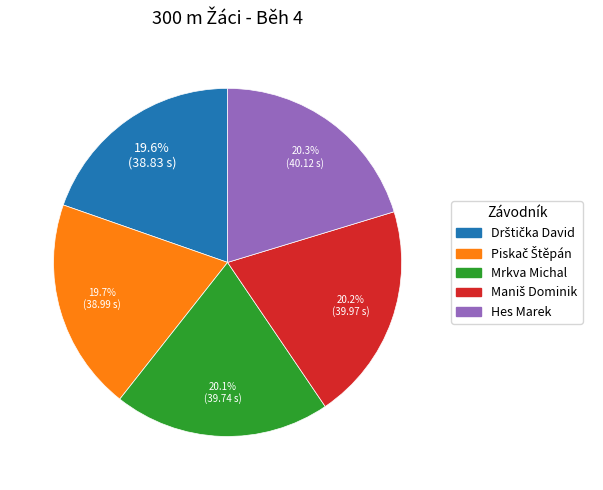

Is Mrkva Michal the majority of the pie?

No